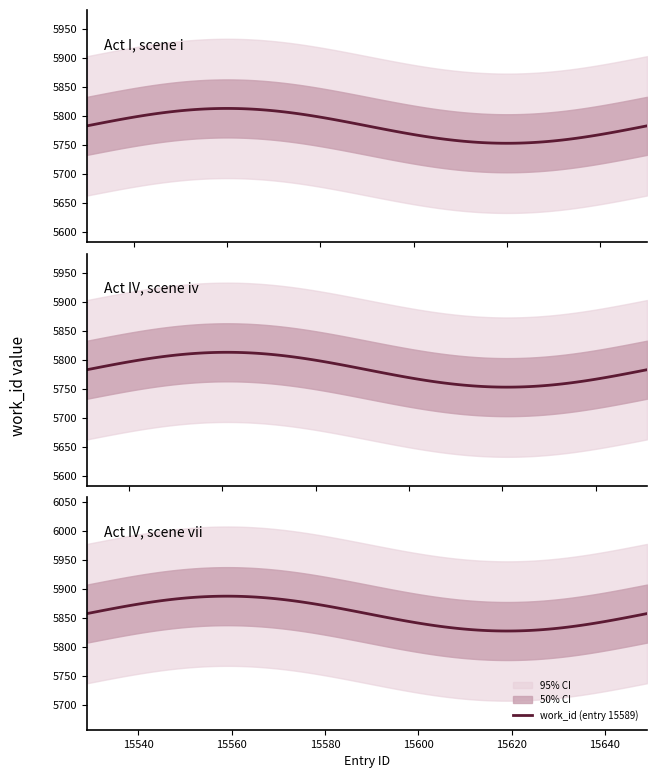

What value does the data have at 15451?

5783